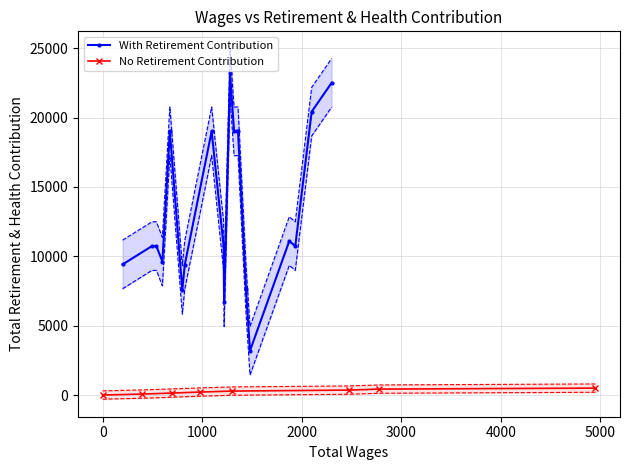

What is the spread (max minus min) of values at 5?

8801